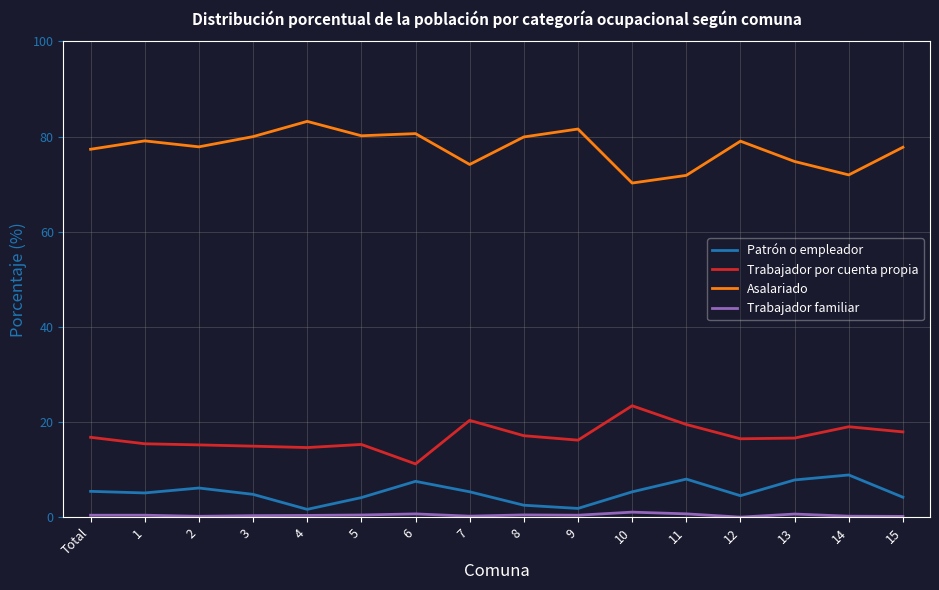

Rank the series at 1 from lowest to highest value.

Trabajador familiar, Patrón o empleador, Trabajador por cuenta propia, Asalariado